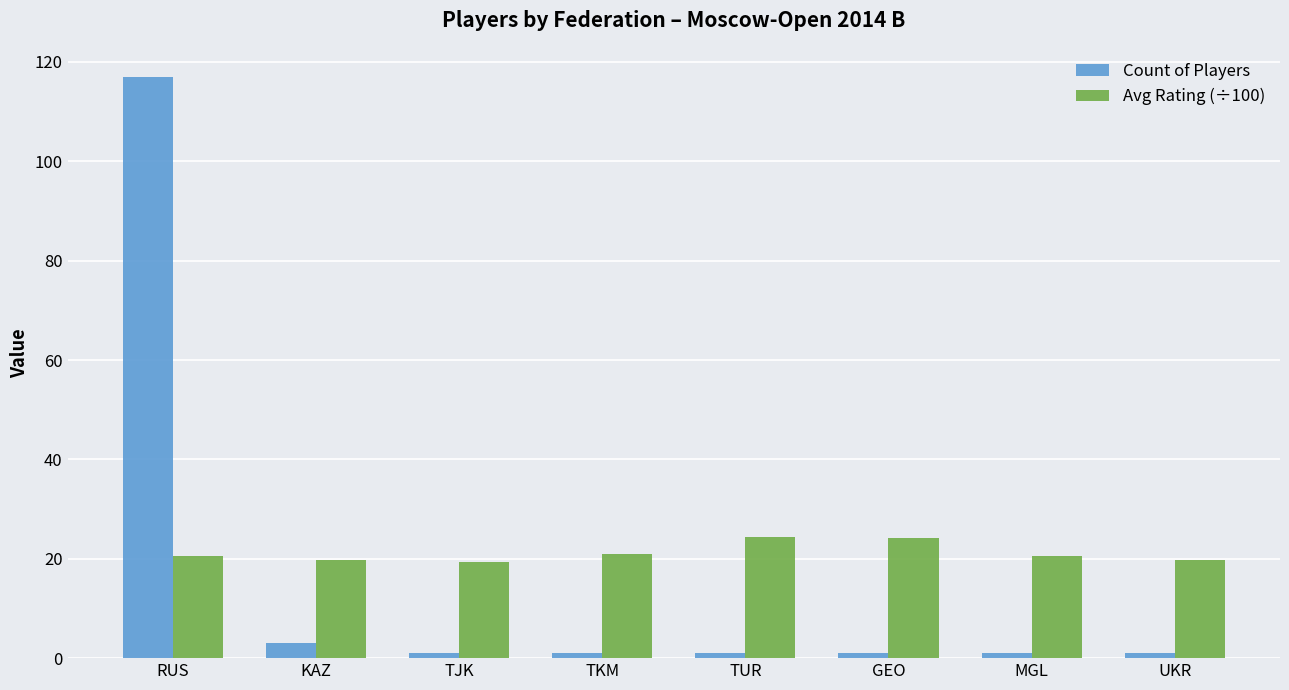

Is the value of Count of Players at TJK greater than the value of Avg Rating (÷100) at UKR?

No